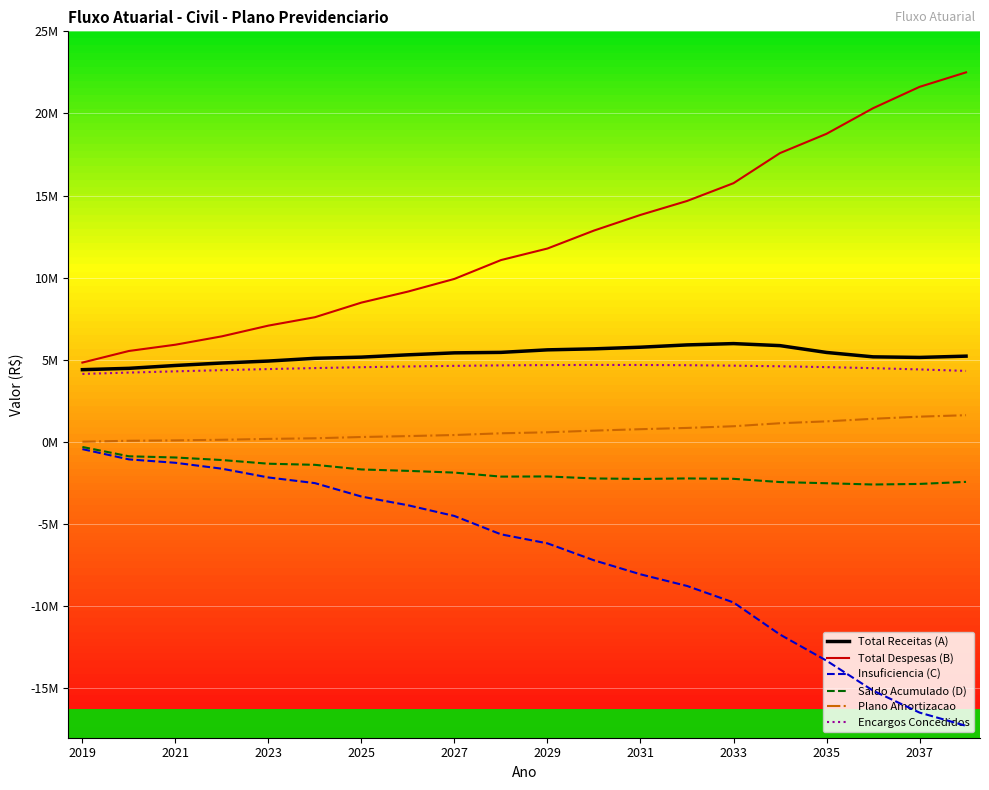

Which category has the lowest value in the Total Receitas (A) series?

2019